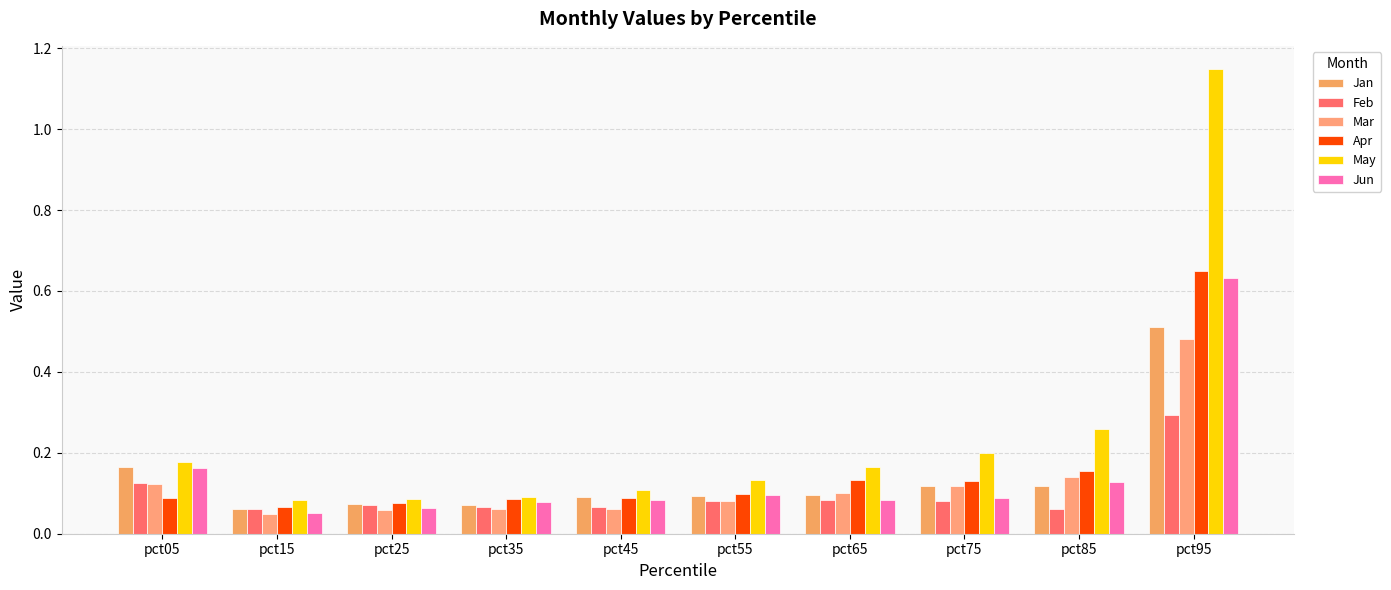

At how many categories does at least one series exceed 0?

10